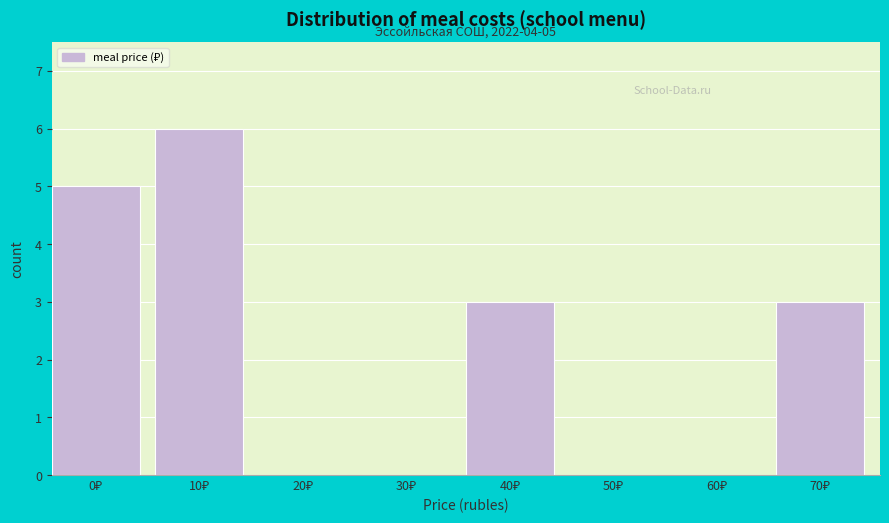

What is the sum of all values?

17